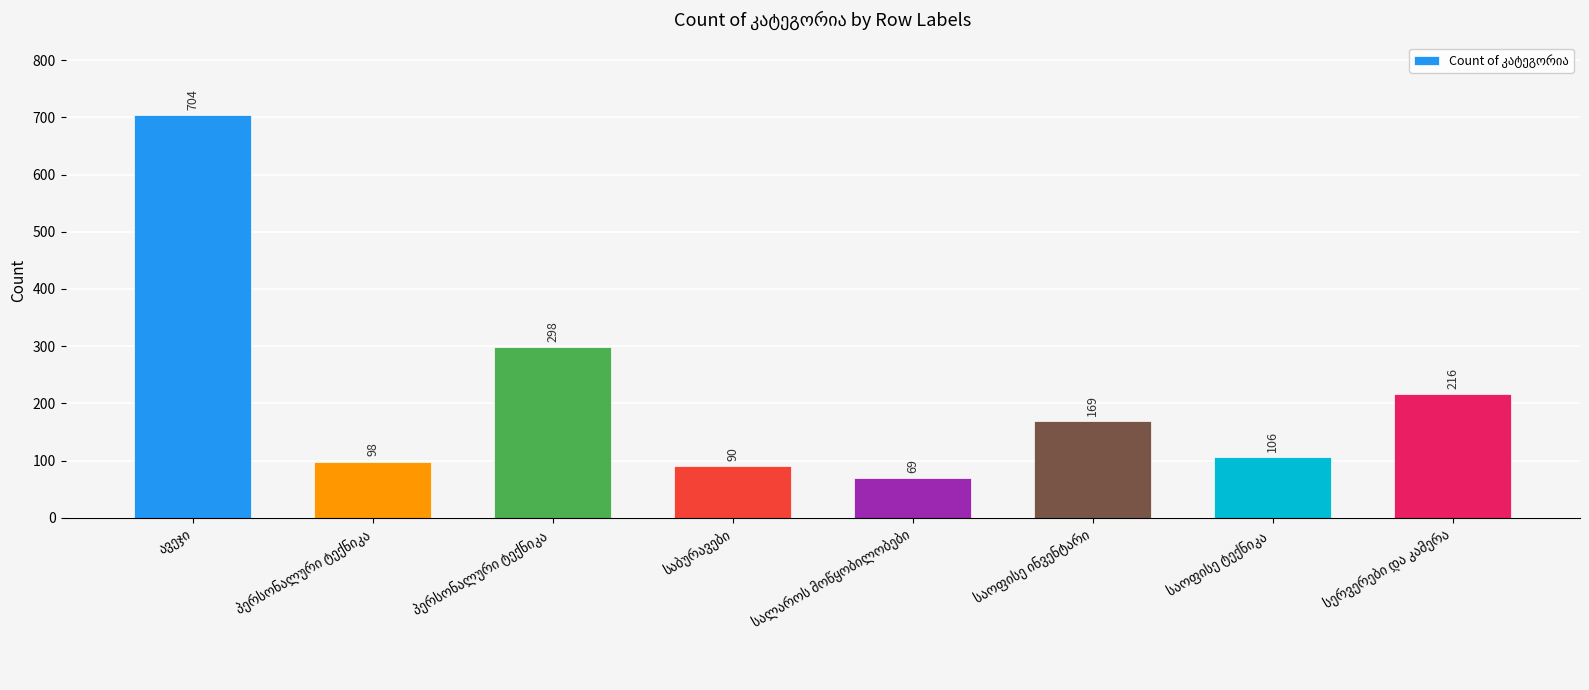

How many series are shown in this chart?

1